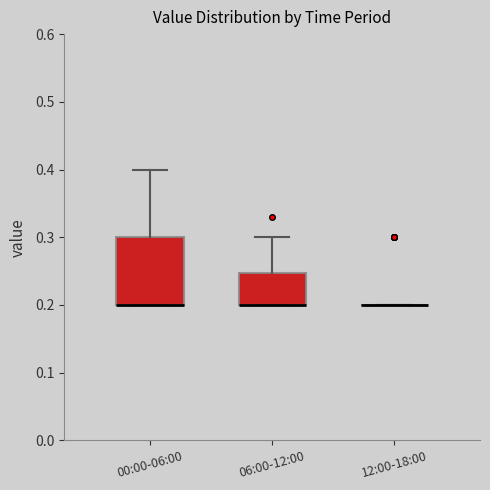

Where is the lower edge of the box for 06:00-12:00 on the y-axis? The values are not printed on the chart, so give them approximately, as read against the axis.

0.20